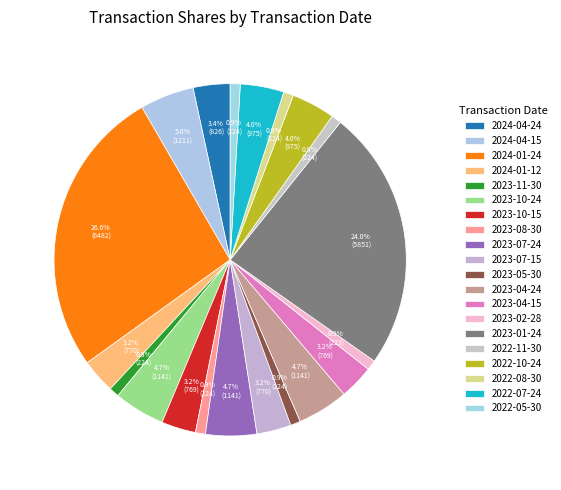

What is the smallest slice in the pie chart?

2023-02-28